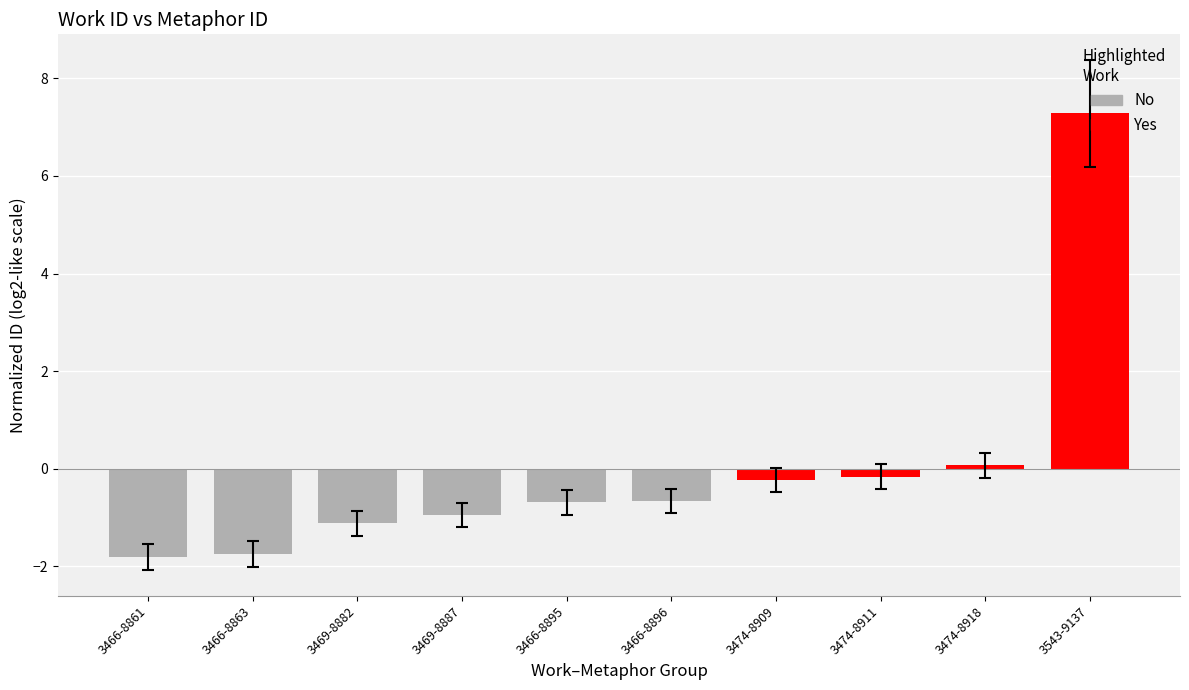

Are the bars horizontal?

No